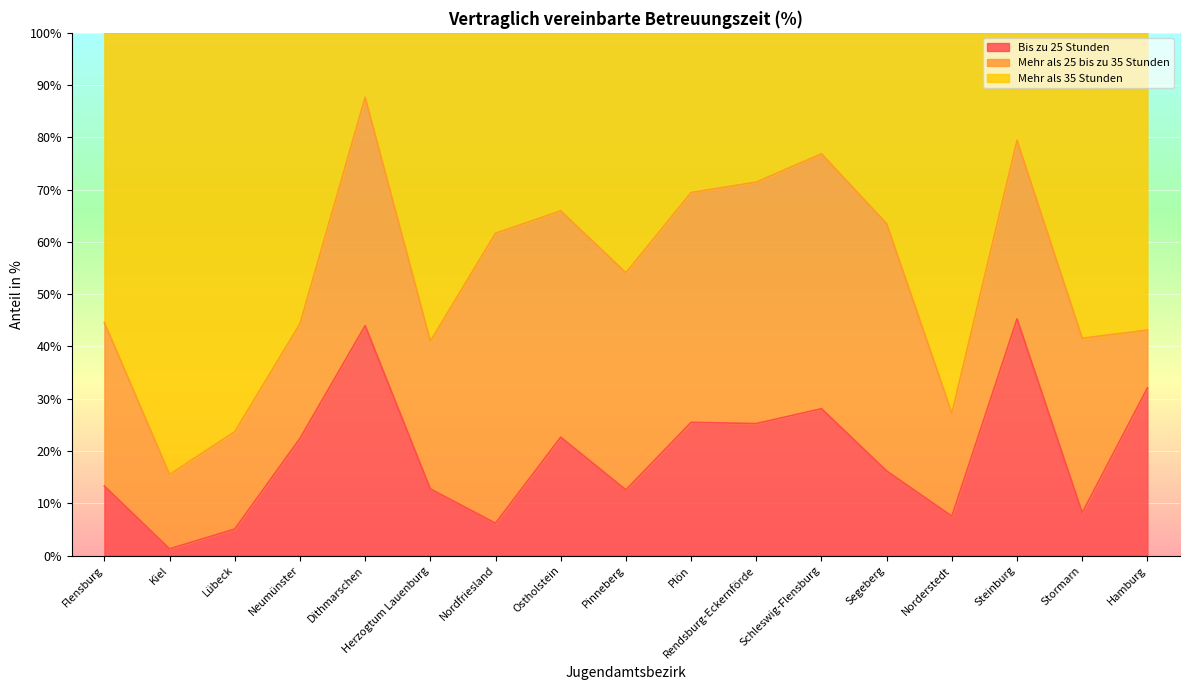

Which category has the lowest value in the Bis zu 25 Stunden series?

Kiel